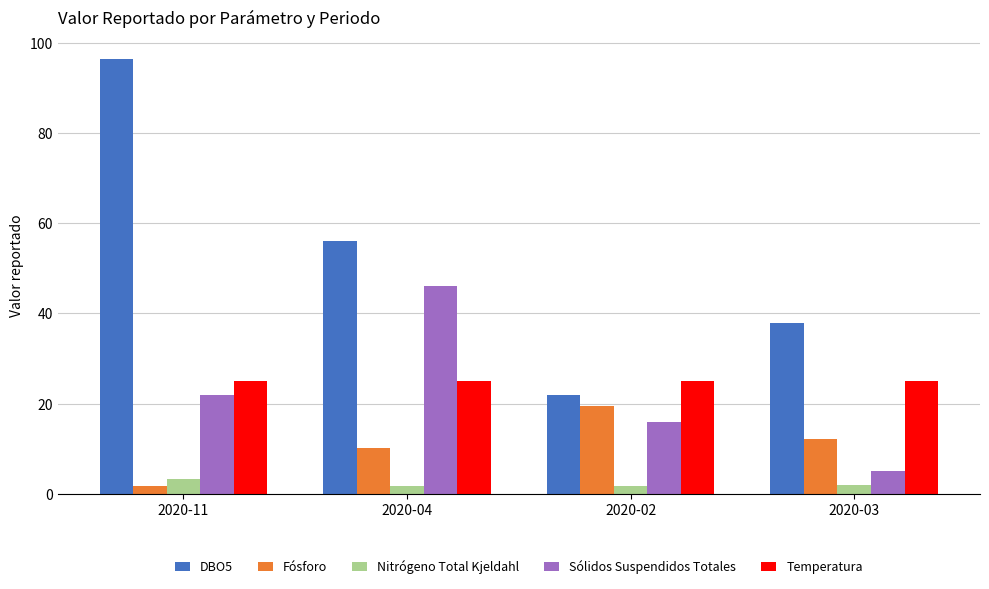

Is the value of Fósforo at 2020-04 greater than the value of Nitrógeno Total Kjeldahl at 2020-11?

Yes